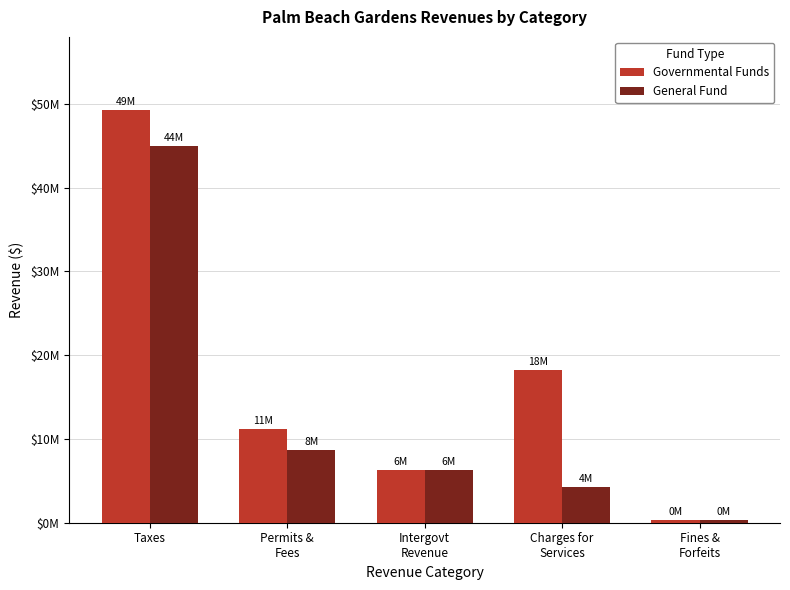

What are all the series names shown in the legend?

Governmental Funds, General Fund